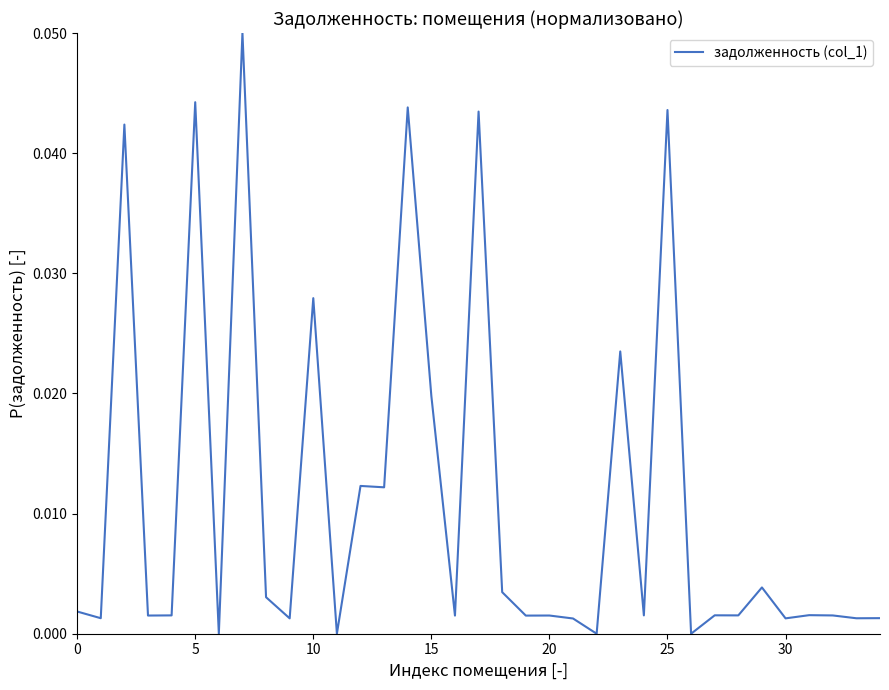

Does the chart have visible grid lines?

No